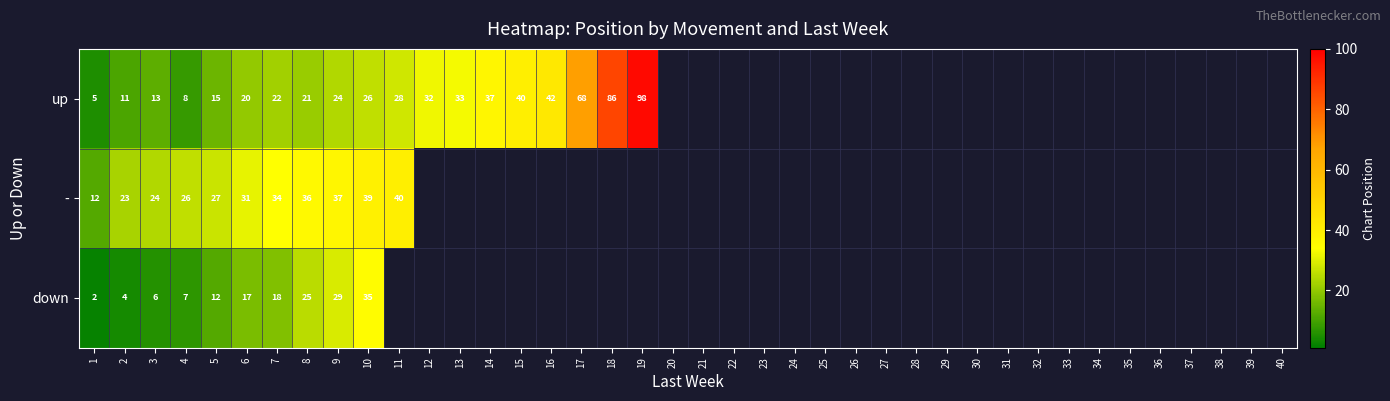

Is it true that up equals 5 at 1?

True